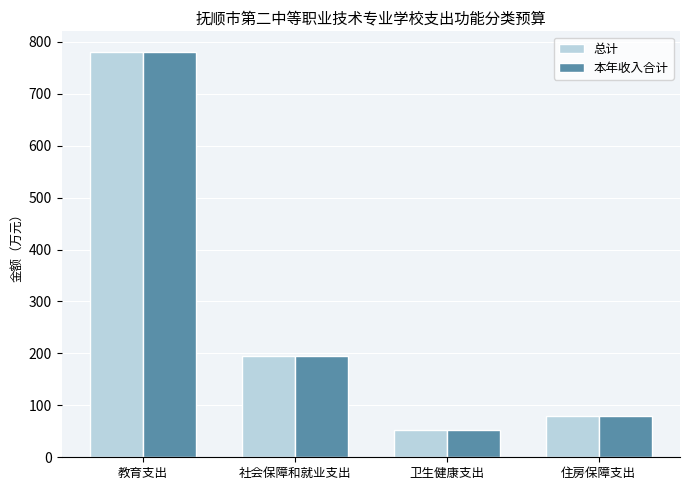

What is the value of the 本年收入合计 bar at the 4th from the left?

79.6